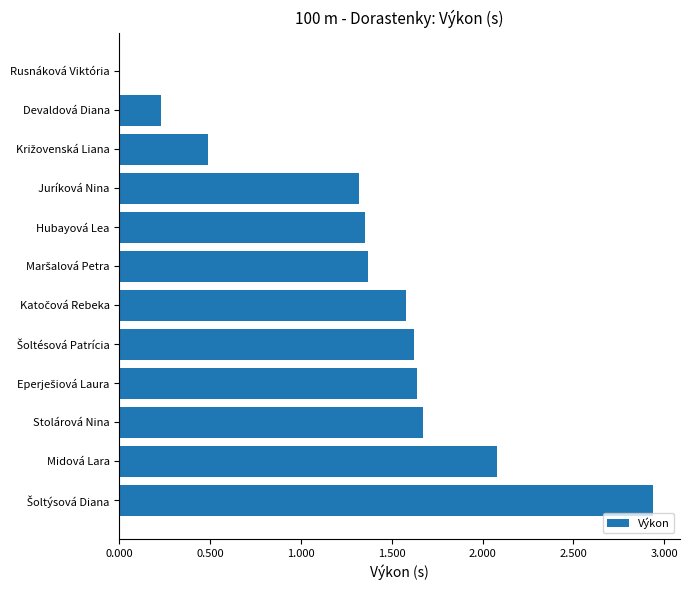

What is the approximate value at Stolárová Nina?

1.7